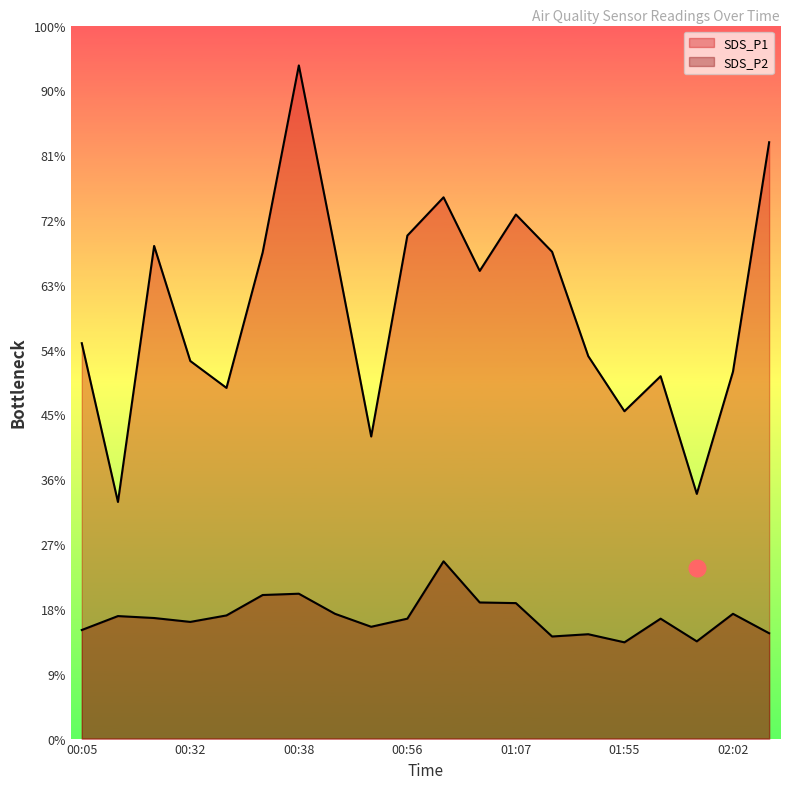

List the labels in order of SDS_P1 value, smallest first.

00:07, 02:00, 00:42, 01:55, 00:34, 01:57, 02:02, 00:32, 01:54, 00:05, 01:00, 00:36, 01:51, 00:40, 00:30, 00:56, 01:07, 00:58, 02:04, 00:38